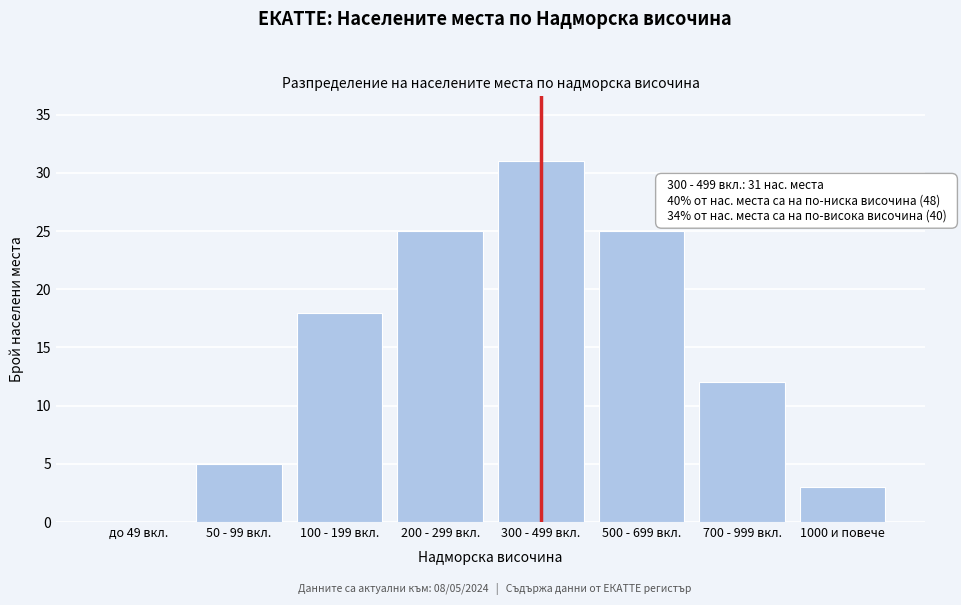

Reading left to right, extract all data points from this chart.

до 49 вкл.=0	50 - 99 вкл.=5	100 - 199 вкл.=18	200 - 299 вкл.=25	300 - 499 вкл.=31	500 - 699 вкл.=25	700 - 999 вкл.=12	1000 и повече=3